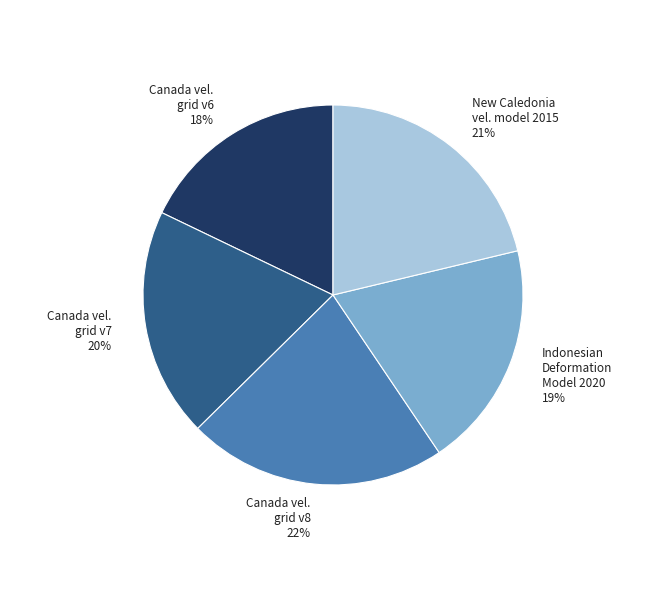

Does any single category account for the majority?

No